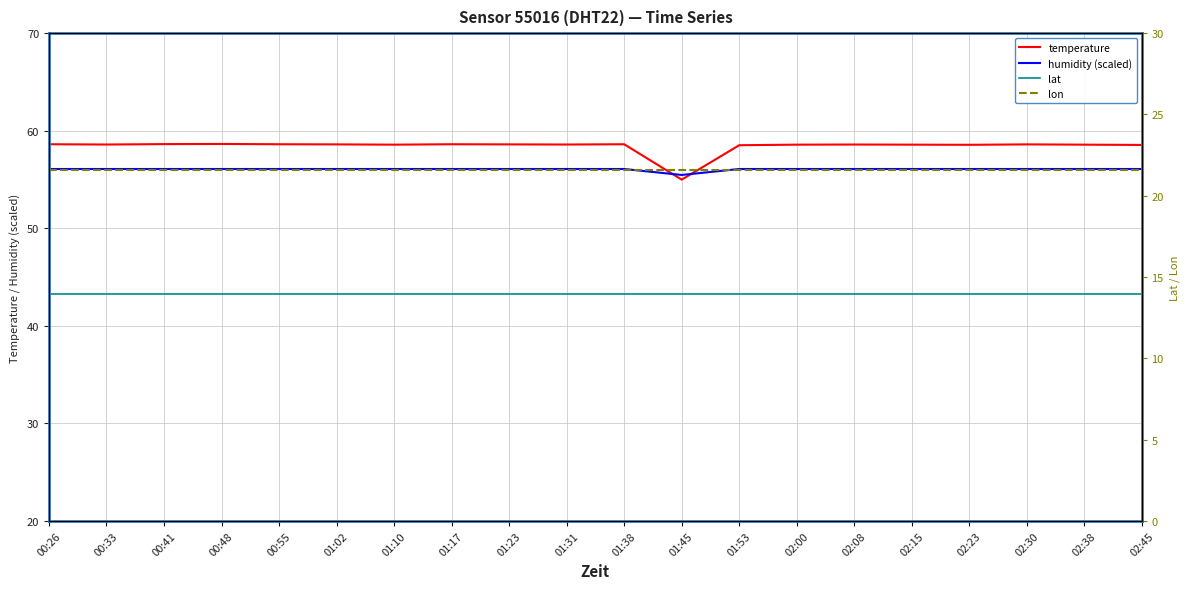

How many data points does each series have?

20